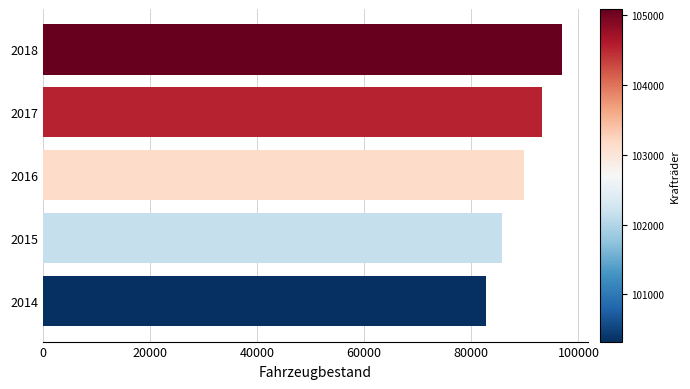

How many bars are there in total?

5